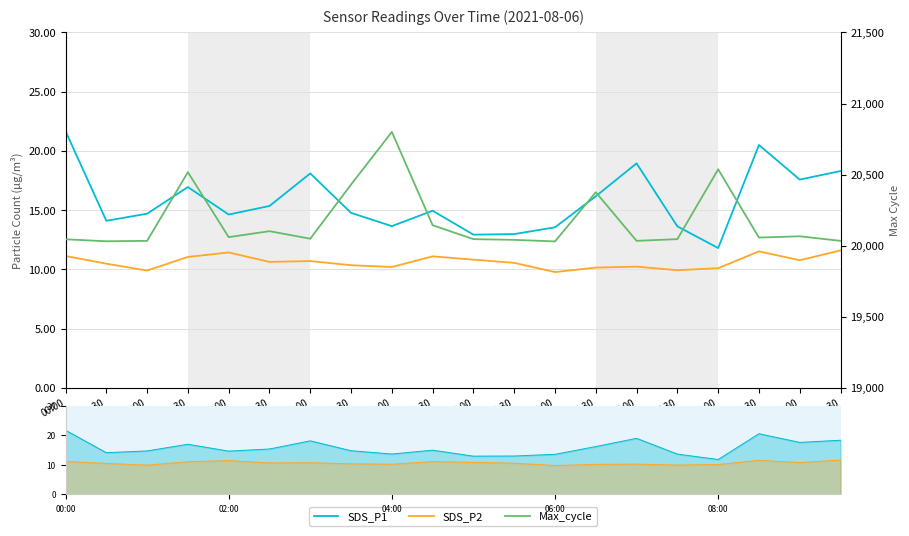

How many data points in Max_cycle are less than 20057?

10